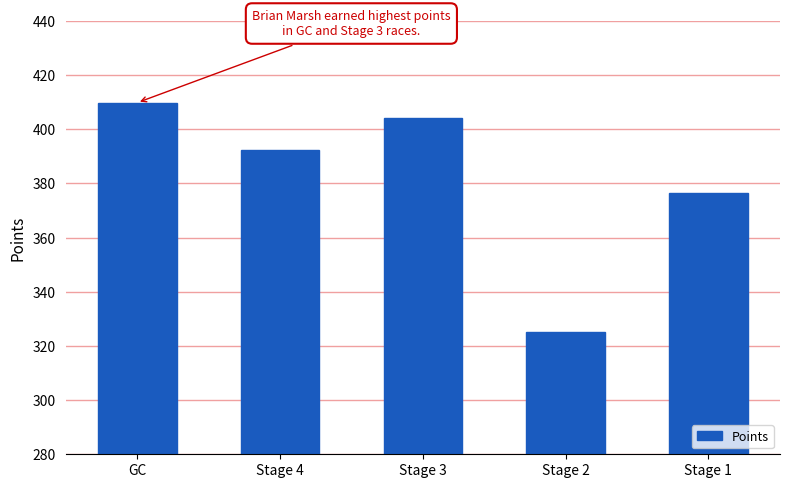

Does the chart contain stacked bars?

No